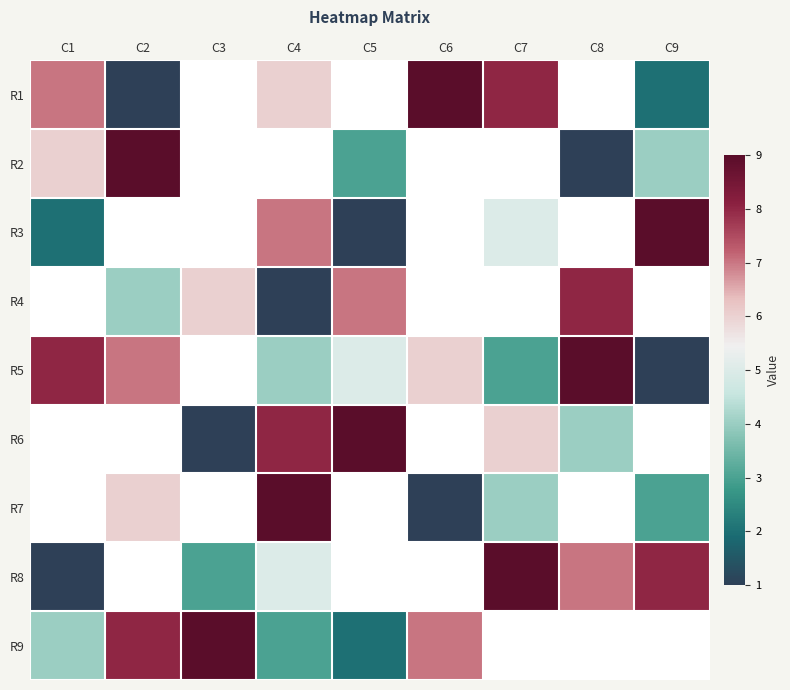

Where does the R3 series first go above 7?

C9